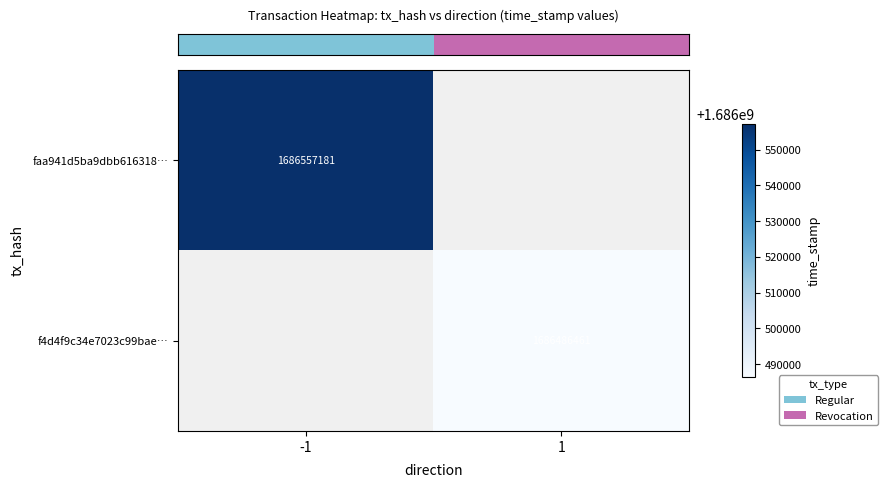

Rank the categories by row_1 value from lowest to highest.

-1, 1